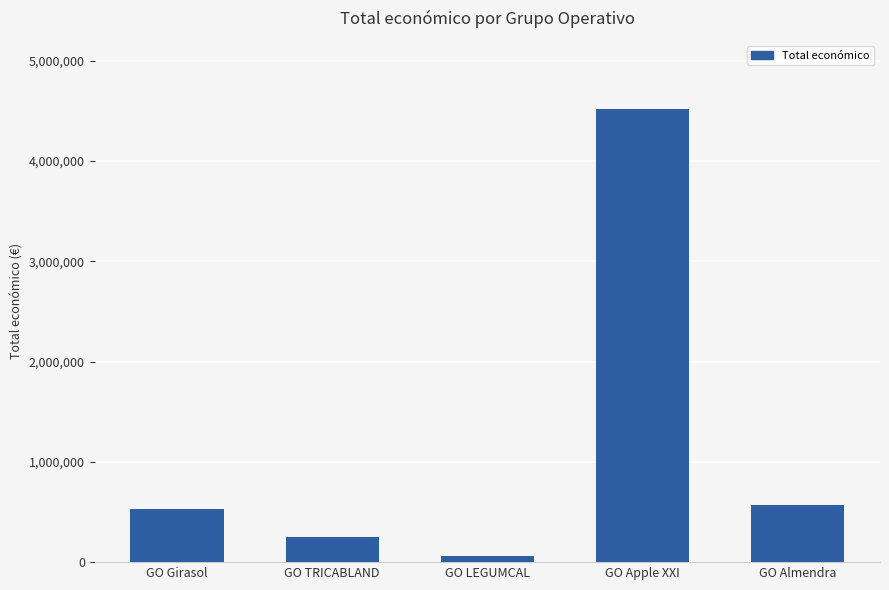

What is the label of the 2nd bar from the right?

GO Apple XXI